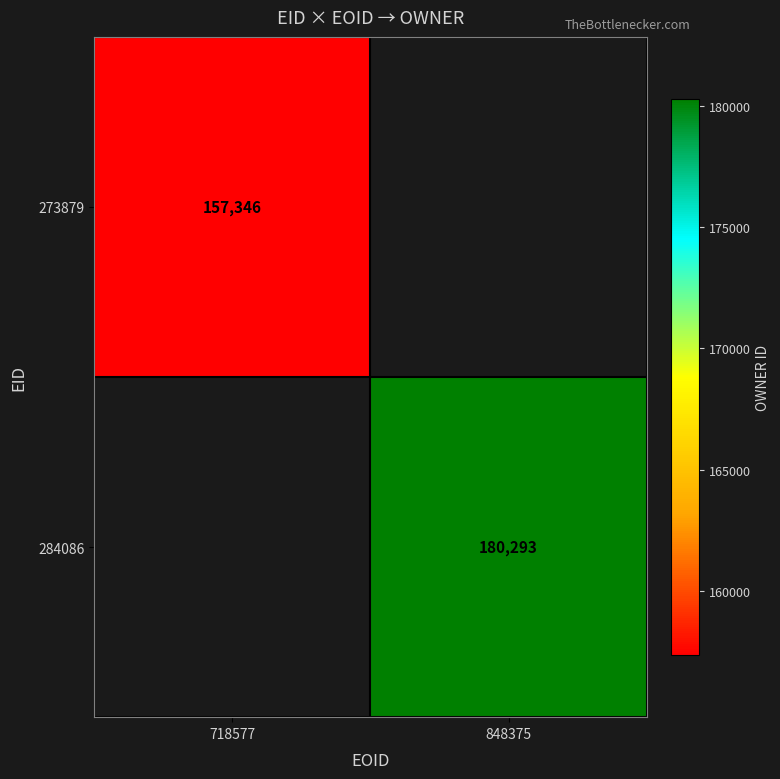

True or false: 273879 has a value of 44650 at 718577.

False